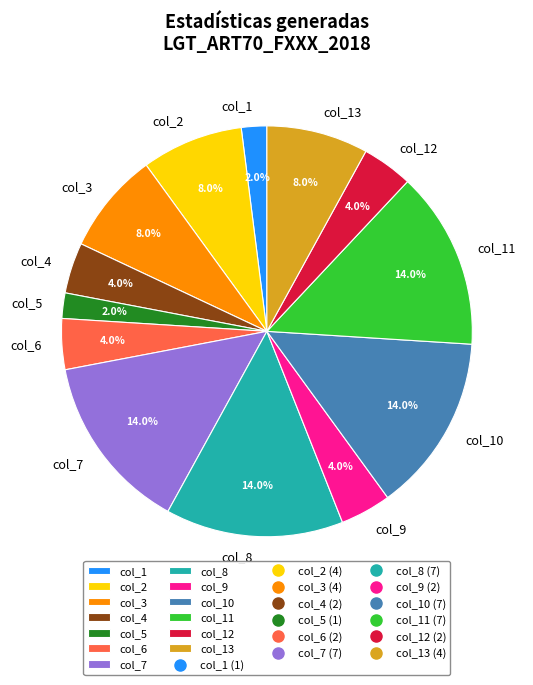

To the nearest percent, what percentage of the pie is col_2?

8%